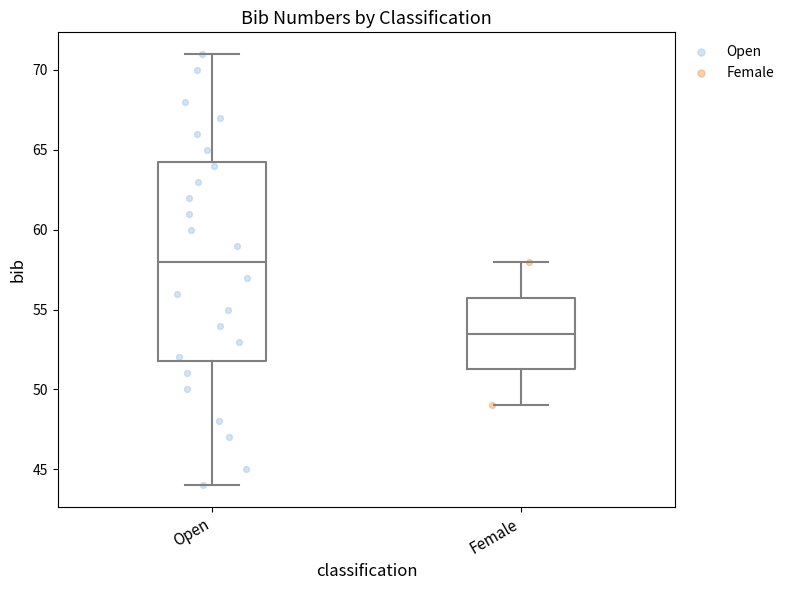

Comparing the boxes themselves (not the whiskers), which one is the tallest?

Open